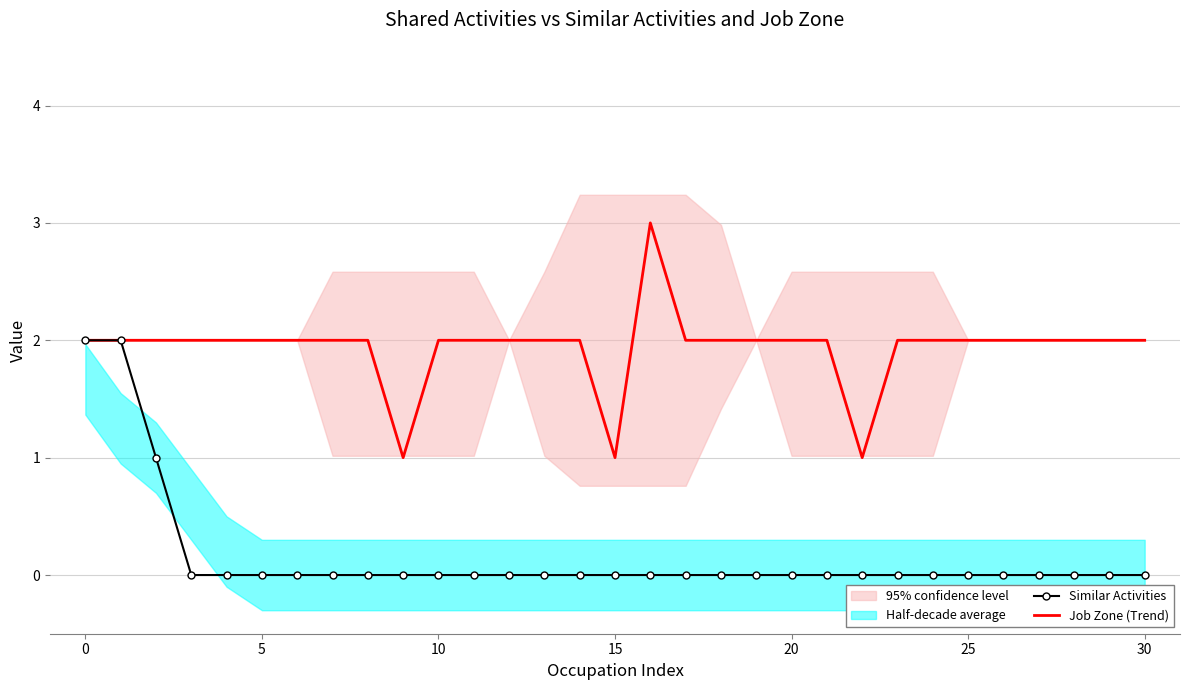

What is the value of the Job Zone (Trend) point at the 6th from the left?

2